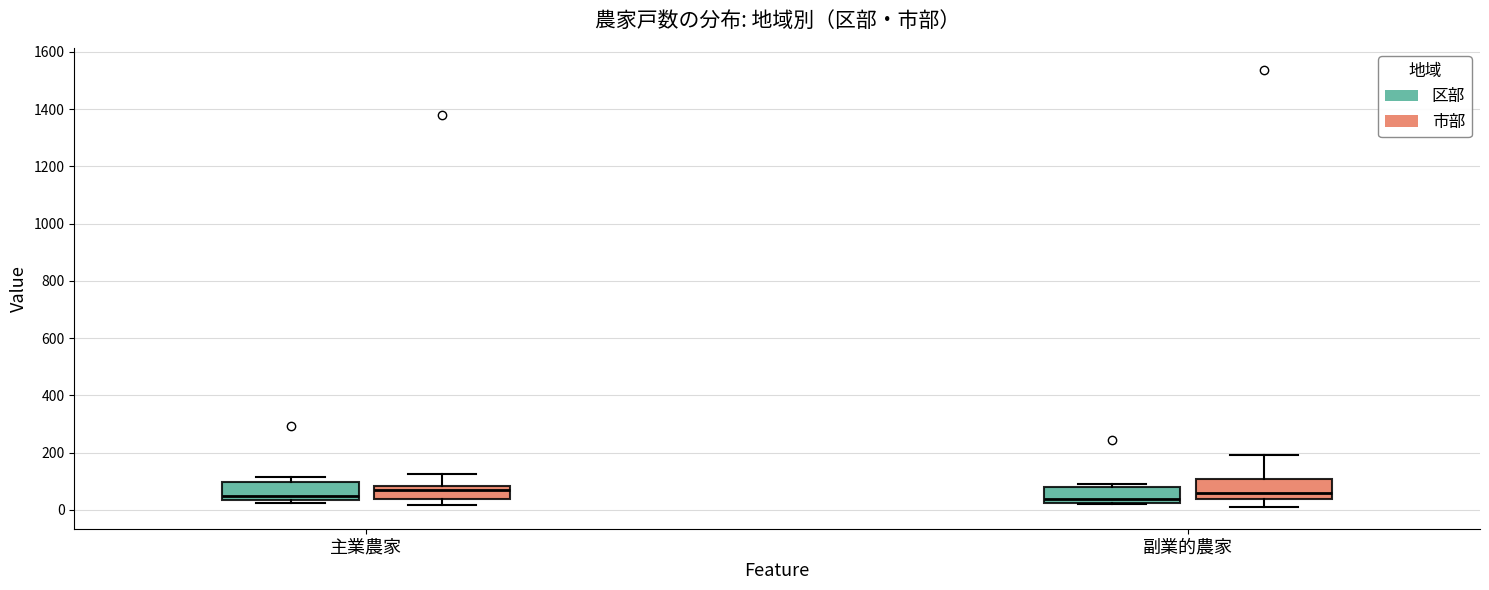

Where does the lower whisker of the box for 主業農家 (市部) end on the y-axis? The values are not printed on the chart, so give them approximately, as read against the axis.

20